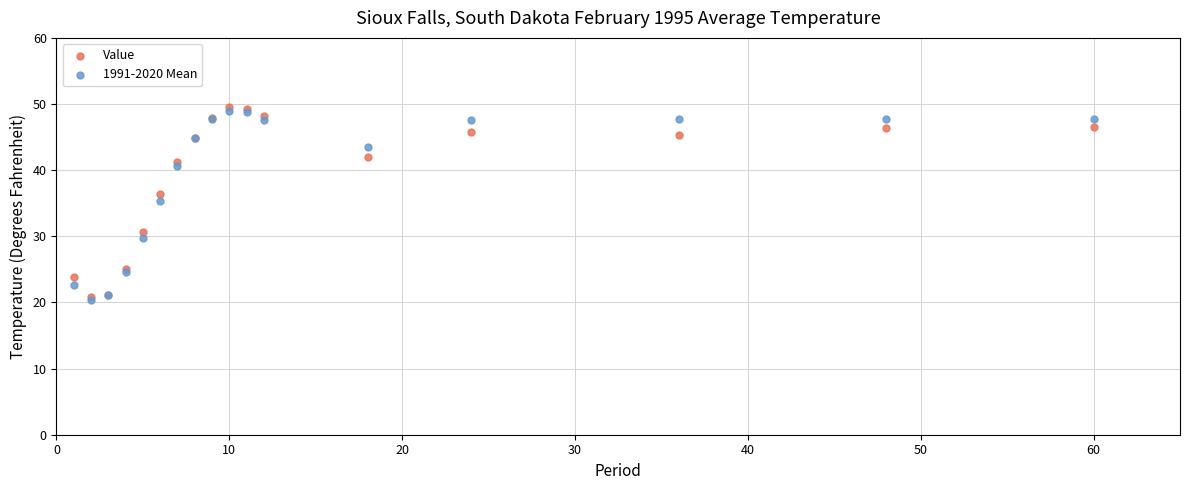

What are all the series names shown in the legend?

Value, 1991-2020 Mean